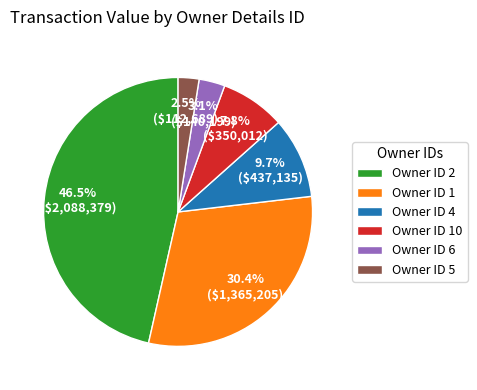

Which has a higher value, Owner ID 1 or Owner ID 6?

Owner ID 1